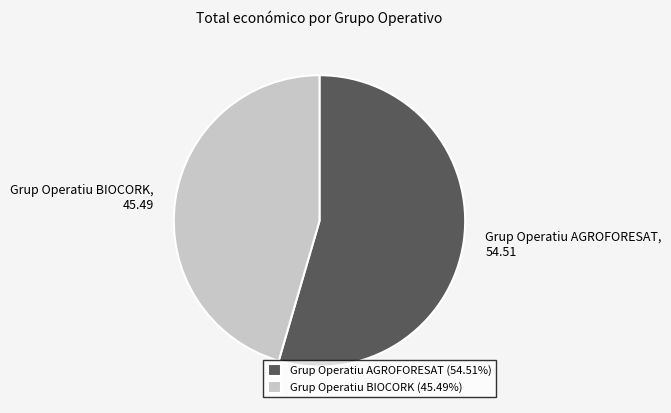

Which has a higher value, Grup Operatiu AGROFORESAT or Grup Operatiu BIOCORK?

Grup Operatiu AGROFORESAT